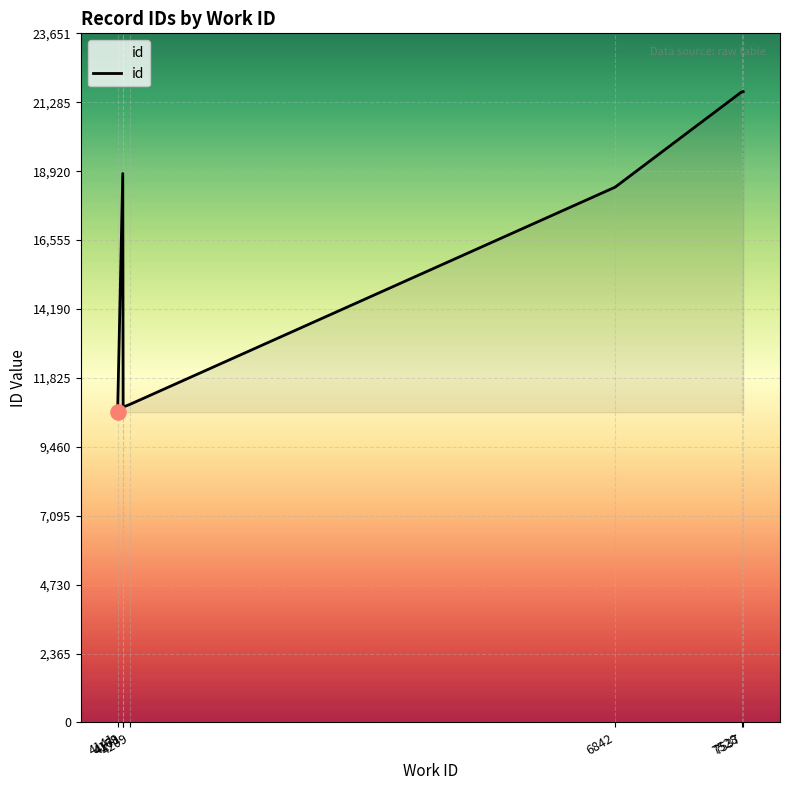

Approximately how many times larger is the value at 4209 compared to 4171?

1.0